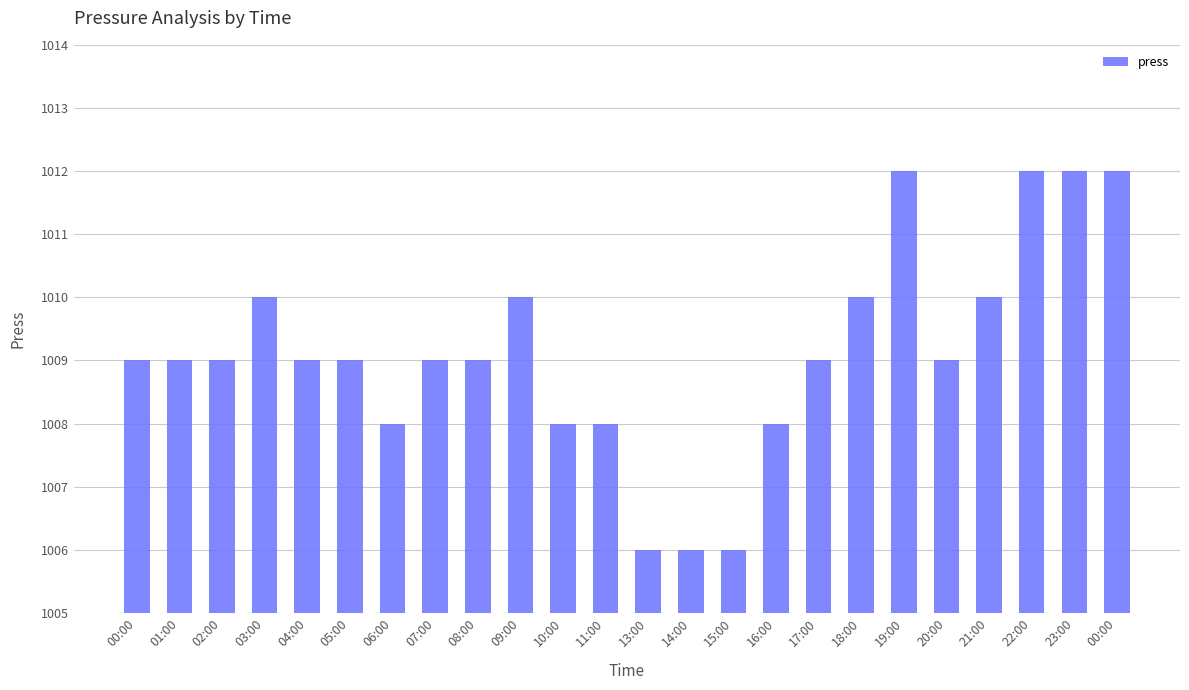

At which label does the data first exceed 5?

03:00